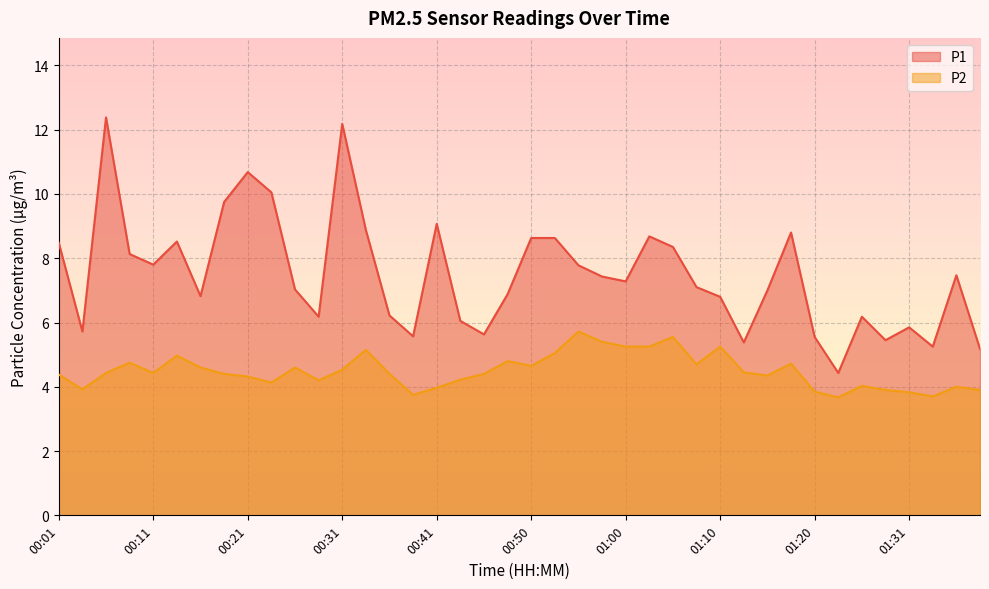

How many categories are shown in the chart?

40